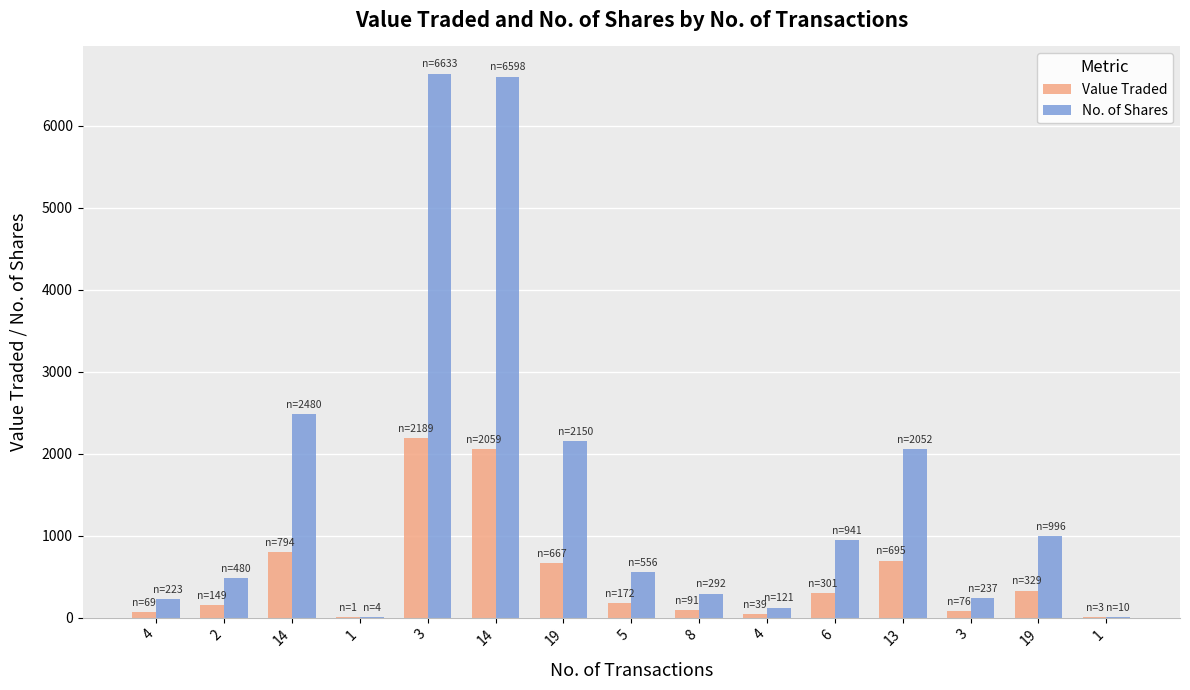

Reading right to left, extract all data points from this chart.

Value Traded: 3	329	76	695	301	39	91	172	667	2059	2189	1	794	149	69
No. of Shares: 10	996	237	2052	941	121	292	556	2150	6598	6633	4	2480	480	223